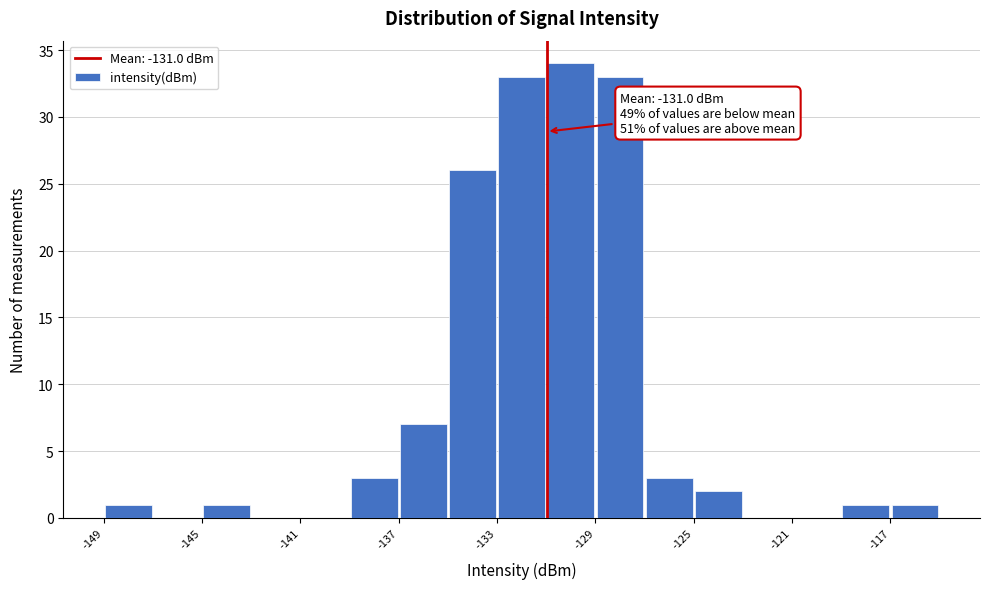

Over which range of the x-axis is the bar tallest?

-131 to -129